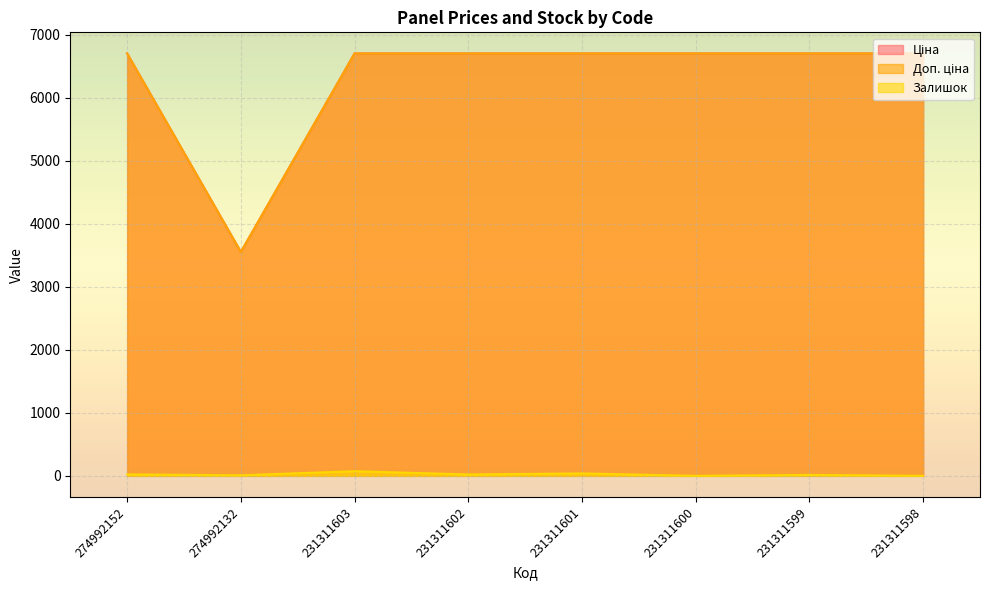

Is it true that Залишок equals 12.9 at 274992132?

False